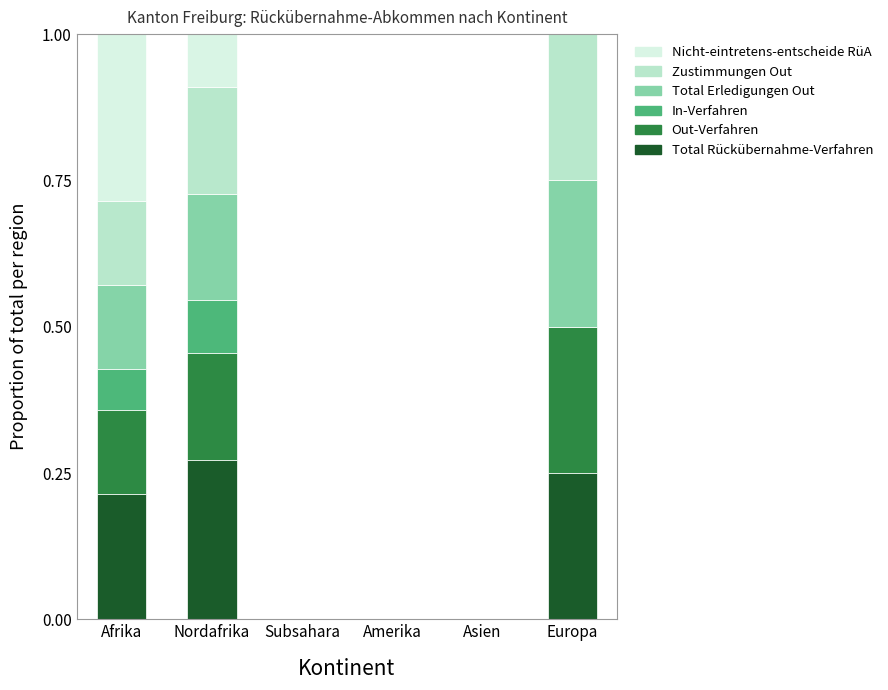

What is the total value across all series at Afrika?

1.0